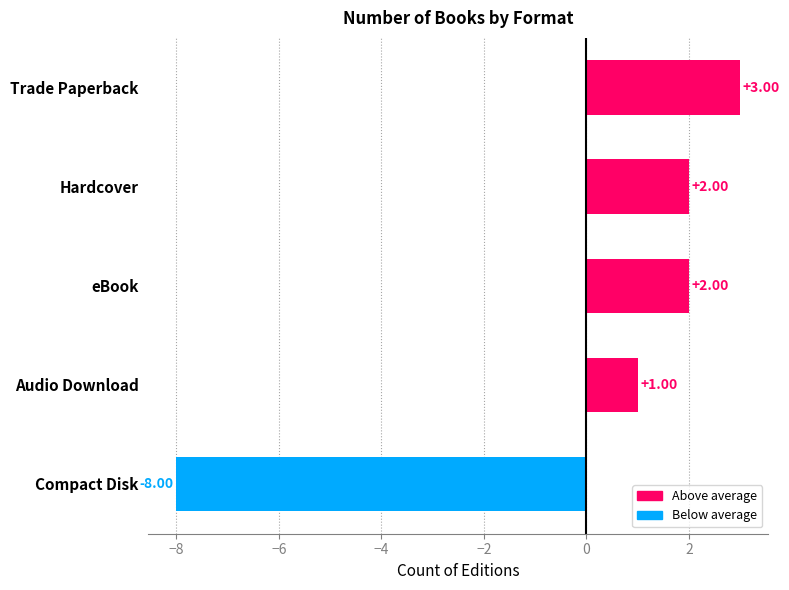

What is the label of the 4th bar from the bottom?

Hardcover